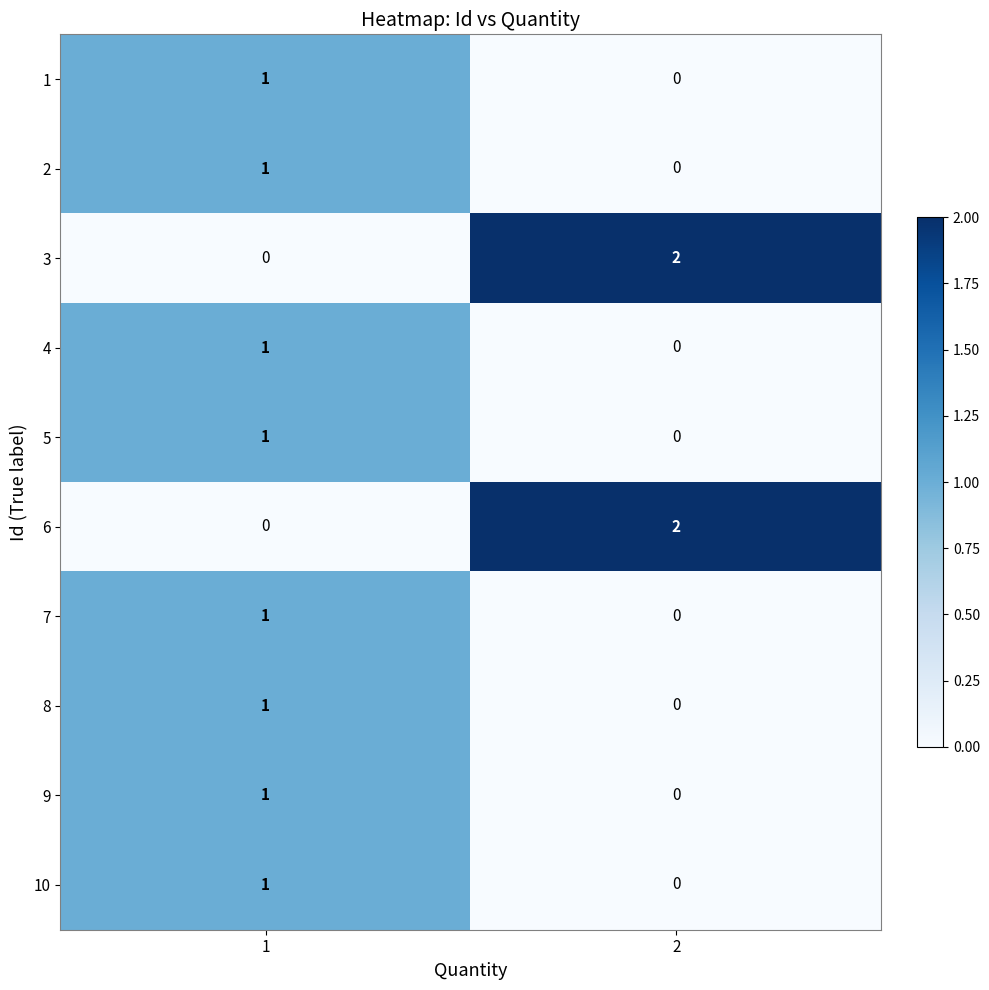

Rank the categories by 10 value from lowest to highest.

2, 1